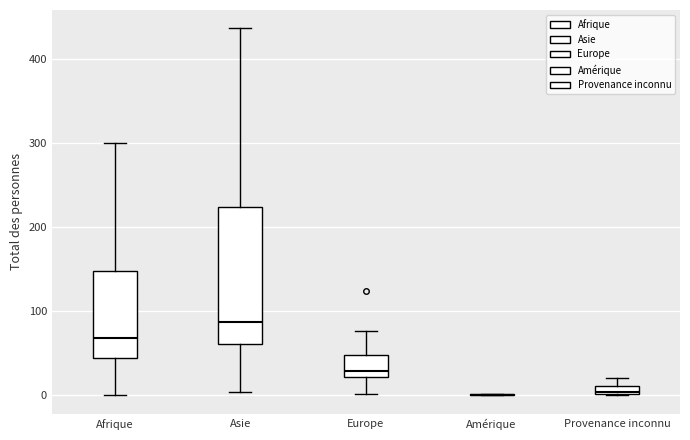

Comparing the boxes themselves (not the whiskers), which one is the tallest?

Asie